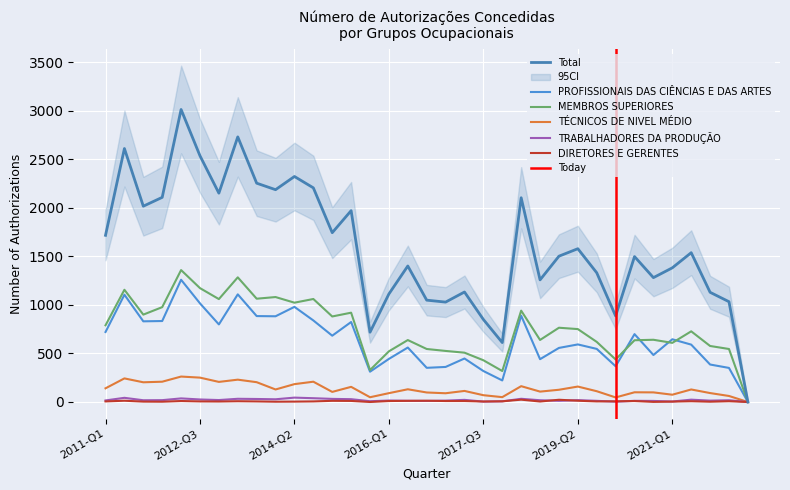

Which label corresponds to the largest value in the chart?

2012-Q2